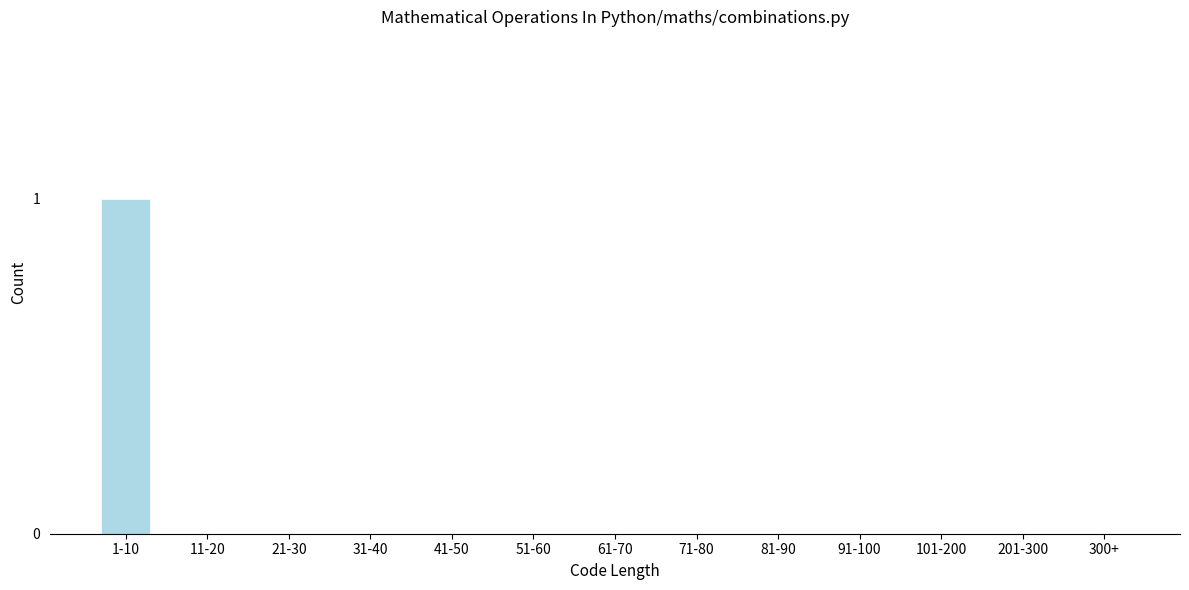

Reading right to left, list all the values displayed in this chart.

300+=0	201-300=0	101-200=0	91-100=0	81-90=0	71-80=0	61-70=0	51-60=0	41-50=0	31-40=0	21-30=0	11-20=0	1-10=1